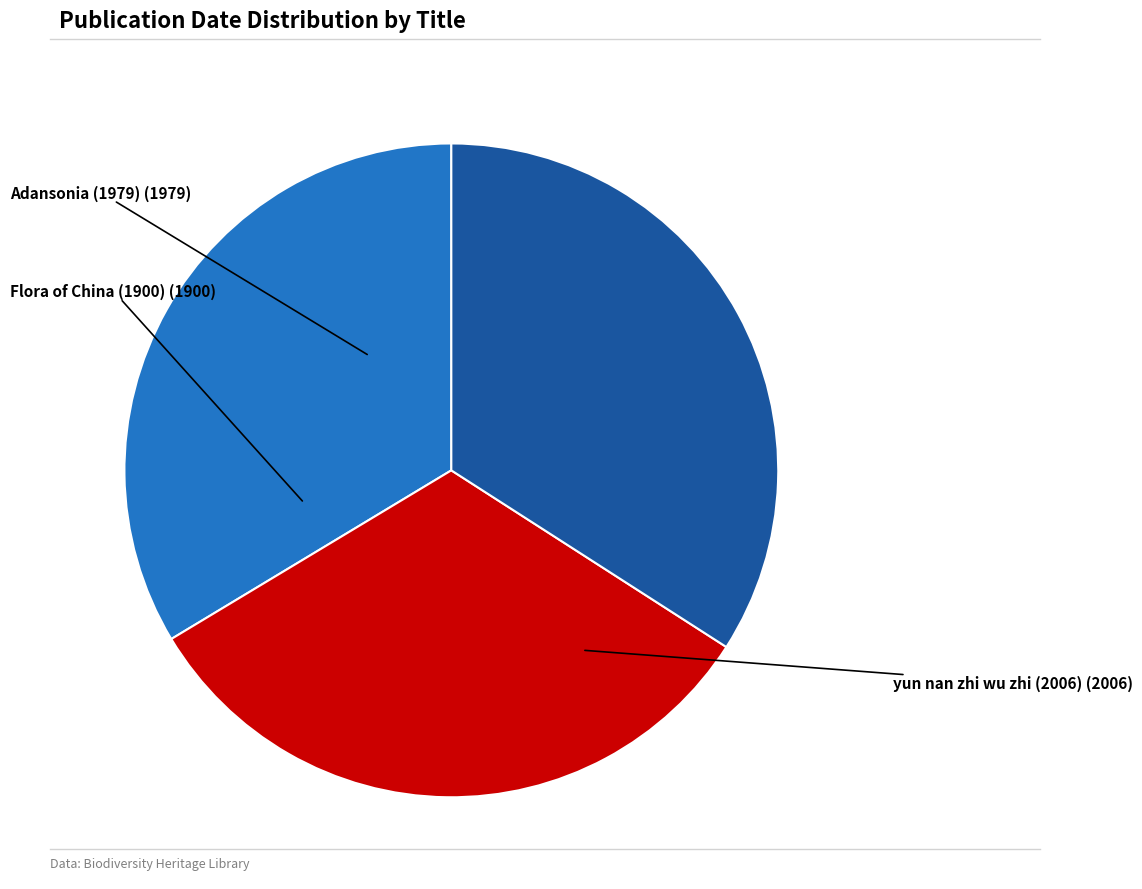

Is there a majority slice in this chart?

No